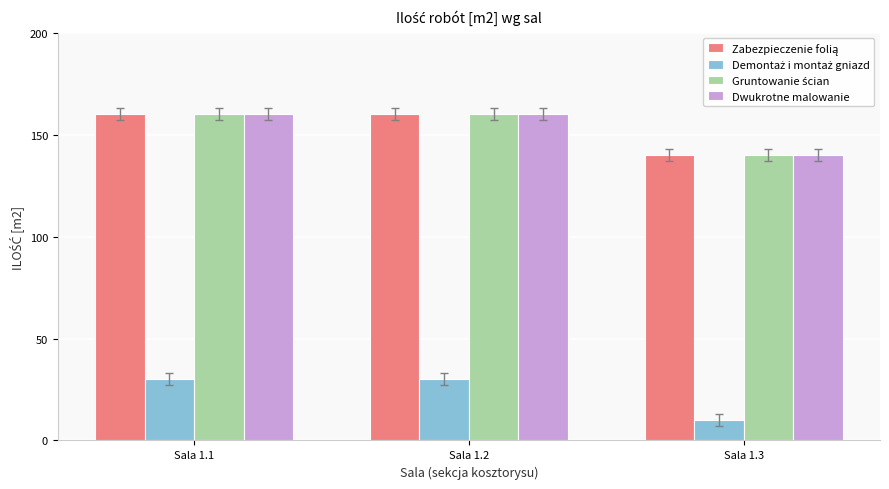

What is the sum of the Dwukrotne malowanie values at Sala 1.2 and Sala 1.1?

320